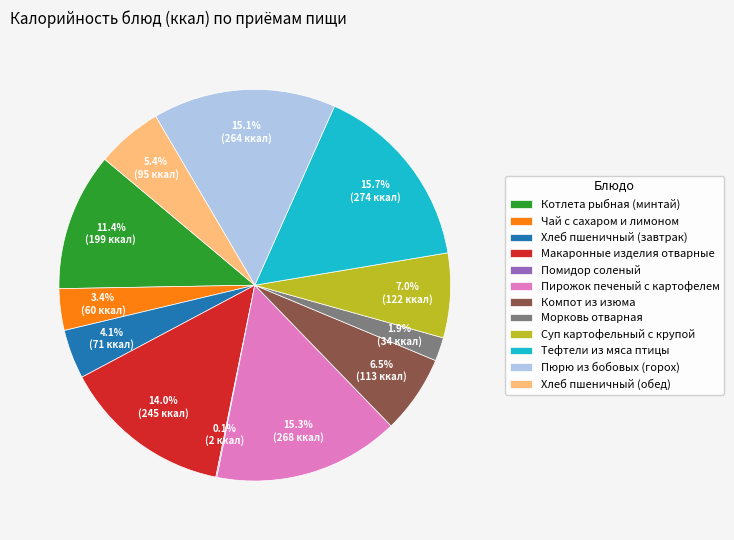

How much of the chart is everything except Морковь отварная?

98.1%